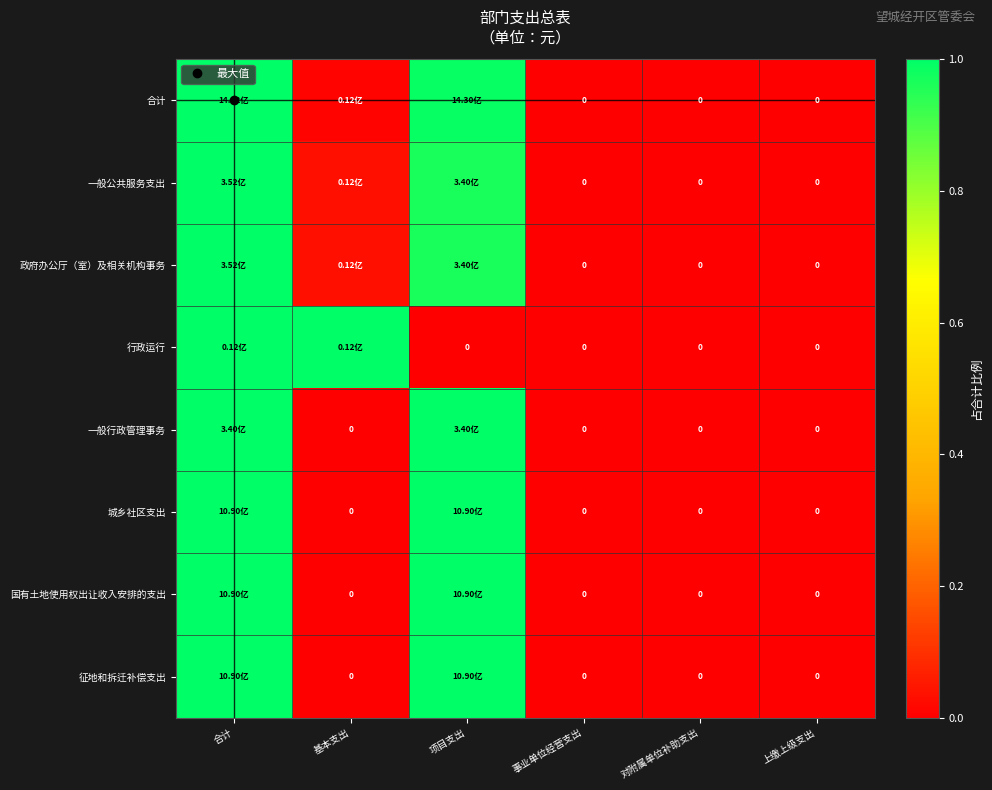

The 征地和拆迁补偿支出 series shows -0.7 at 基本支出. True or false?

False